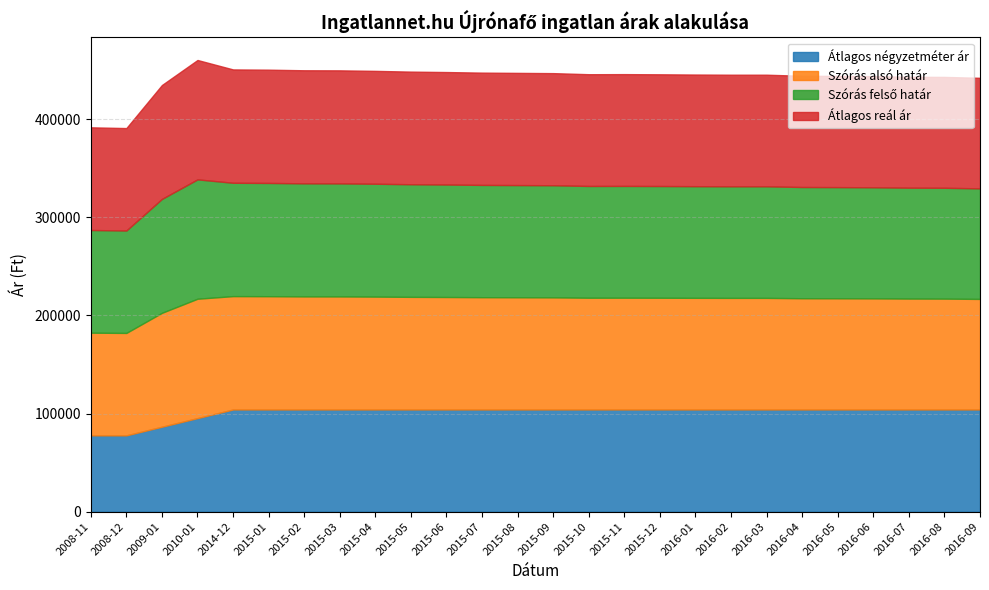

Reading left to right, transcribe all the data shown in this chart.

Átlagos négyzetméter ár: 77777	77777	86573	95370	104166	104166	104166	104166	104166	104166	104166	104166	104166	104166	104166	104166	104166	104166	104166	104166	104166	104166	104166	104166	104166	104166
Szórás alsó határ: 104673	104418	116122	121688	115551	115465	115262	115234	115061	114803	114660	114461	114376	114291	113924	113952	113895	113811	113755	113755	113391	113335	113252	113057	113002	112698
Szórás felső határ: 104673	104418	116122	121688	115551	115465	115262	115234	115061	114803	114660	114461	114376	114291	113924	113952	113895	113811	113755	113755	113391	113335	113252	113057	113002	112698
Átlagos reál ár: 104673	104418	116122	121688	115551	115465	115262	115234	115061	114803	114660	114461	114376	114291	113924	113952	113895	113811	113755	113755	113391	113335	113252	113057	113002	112698